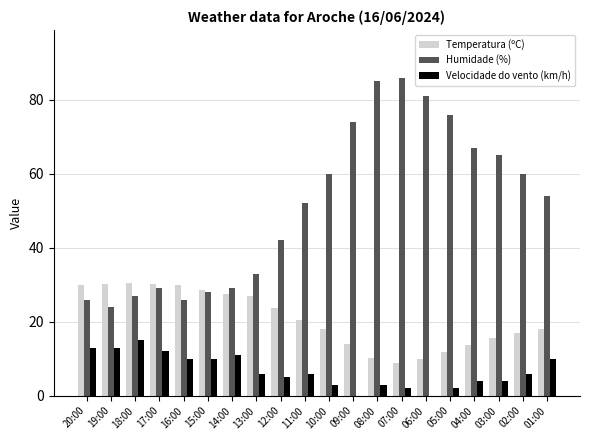

At which label is Humidade (%) closest to 55?

01:00